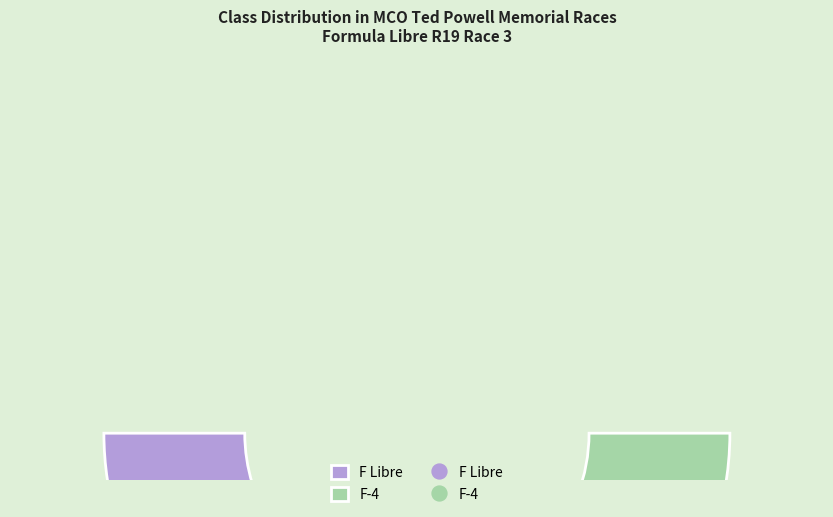

Which slice is the largest?

F Libre